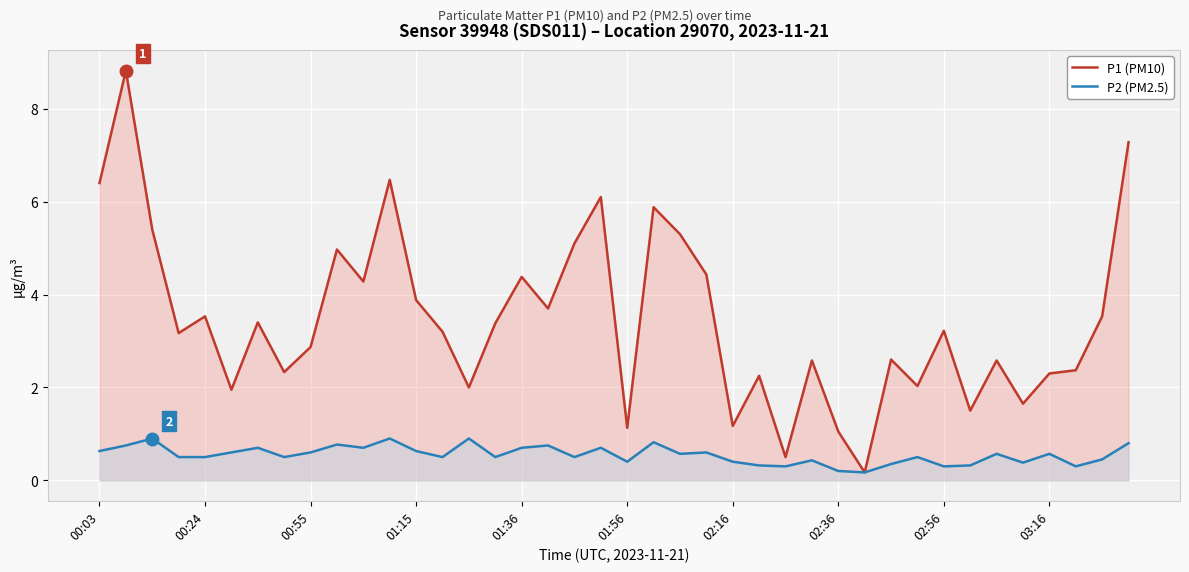

Reading right to left, transcribe all the data shown in this chart.

P1 (PM10): 7.3	3.5	2.4	2.3	1.6	2.6	1.5	3.2	2.0	2.6	0.2	1.1	2.6	0.5	2.2	1.2	4.4	5.3	5.9	1.1	6.1	5.1	3.7	4.4	3.4	2.0	3.2	3.9	6.5	4.3	5.0	2.9	2.3	3.4	1.9	3.5	3.2	5.4	8.8	6.4
P2 (PM2.5): 0.8	0.5	0.3	0.6	0.4	0.6	0.3	0.3	0.5	0.3	0.2	0.2	0.4	0.3	0.3	0.4	0.6	0.6	0.8	0.4	0.7	0.5	0.8	0.7	0.5	0.9	0.5	0.6	0.9	0.7	0.8	0.6	0.5	0.7	0.6	0.5	0.5	0.9	0.8	0.6